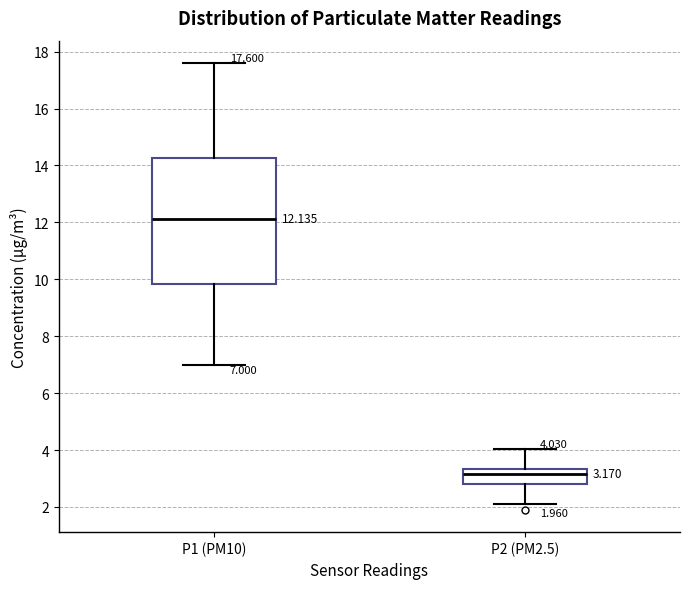

Which box is the tallest, from its lower edge to its upper edge?

P1 (PM10)